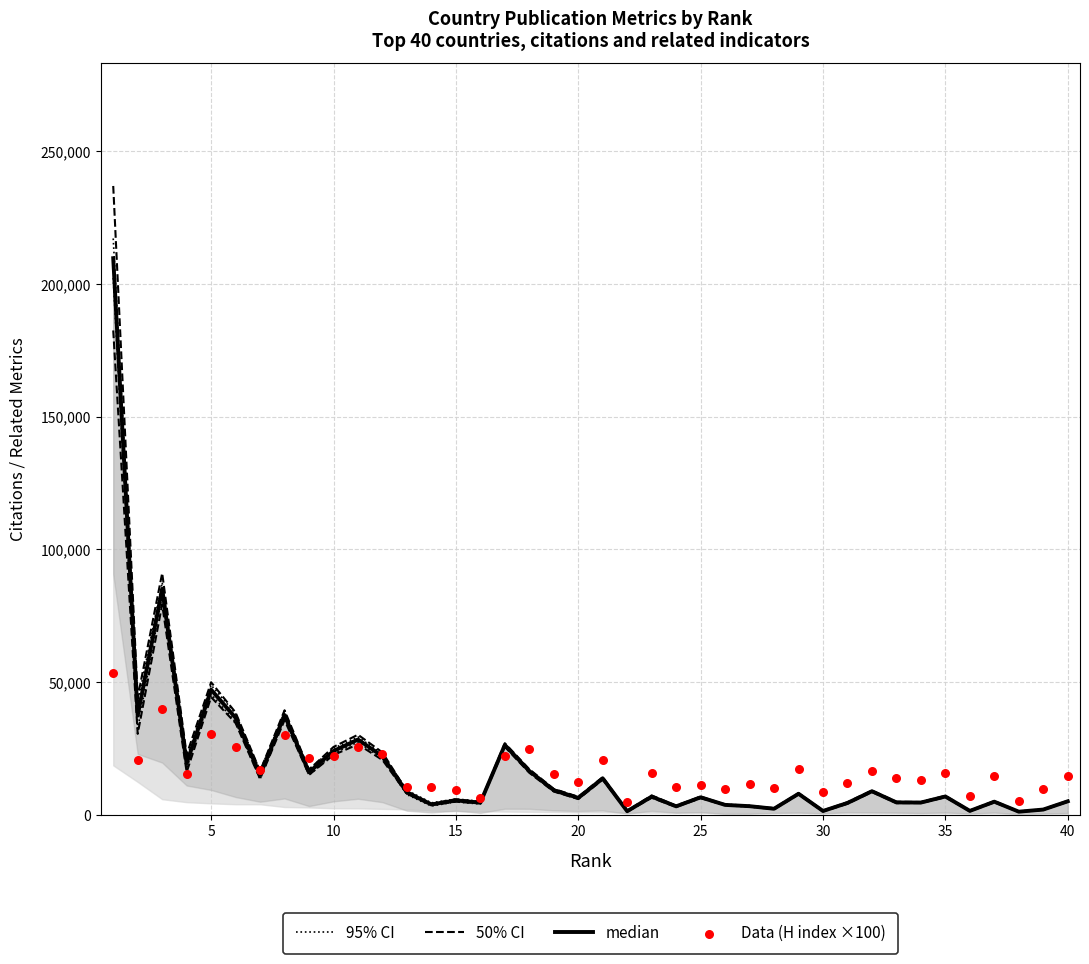

Which series has the widest spread of Y values?

50% CI